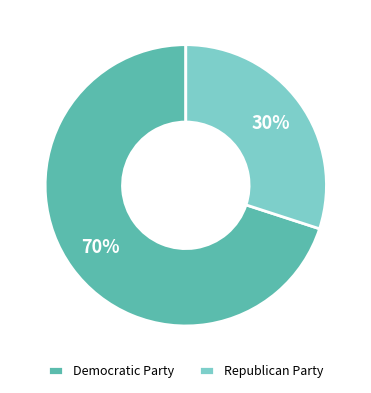

Which category has the biggest portion of the pie?

Democratic Party